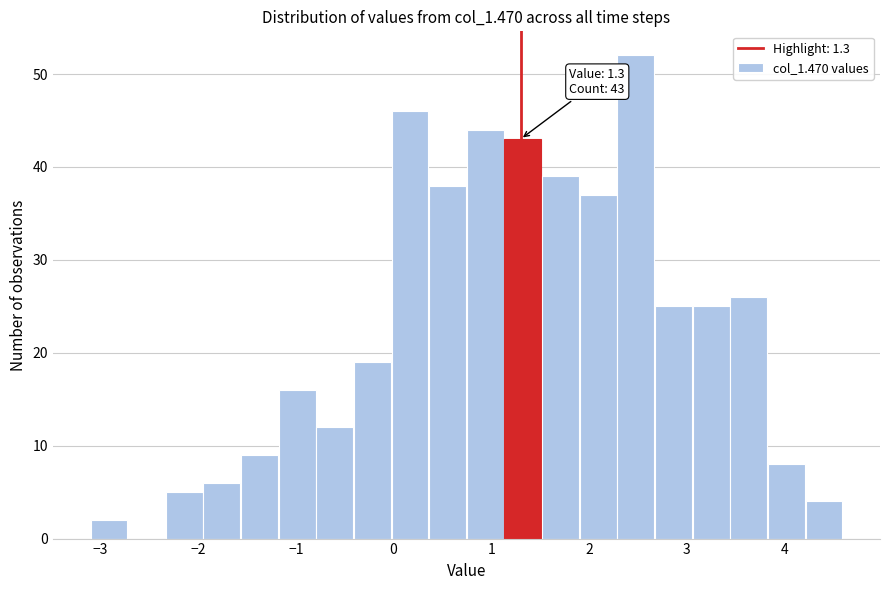

Read against the x-axis, roughly where is the centre of the tallest bar?

2.5